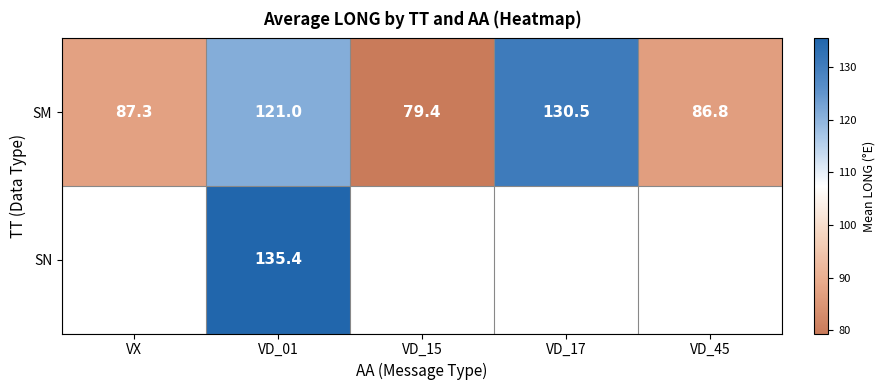

The value of SM at VD_01 is 121.0. True or false?

True